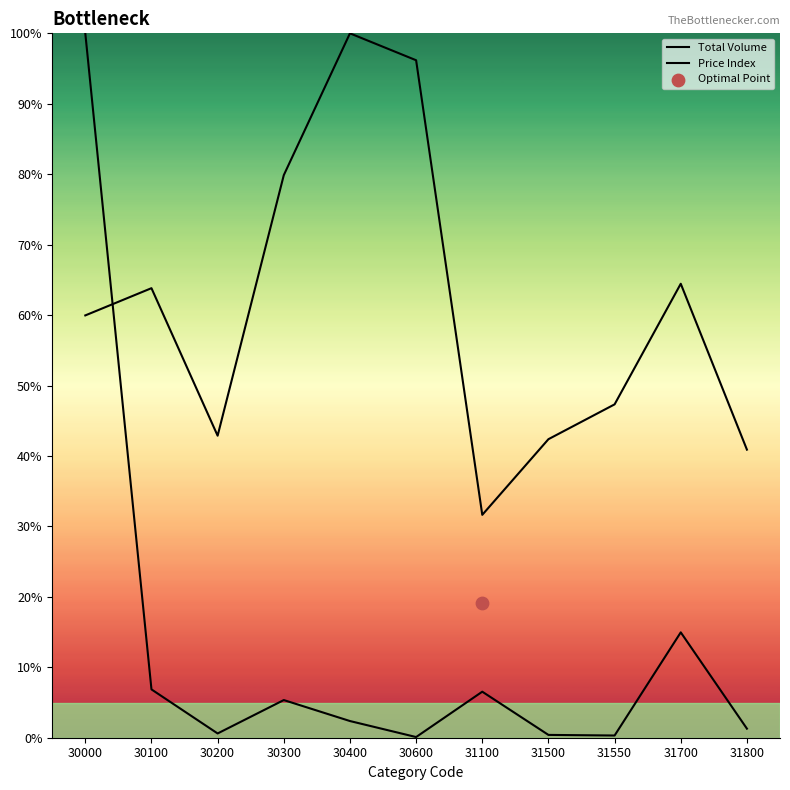

Which series reaches the maximum Y coordinate?

Total Volume